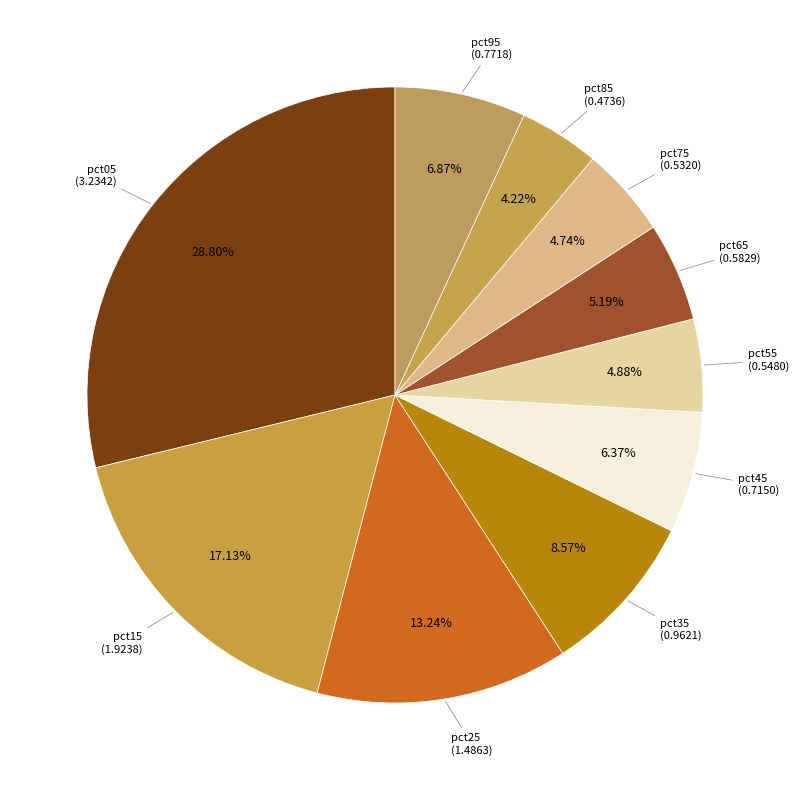

Count the number of slices in the pie.

10